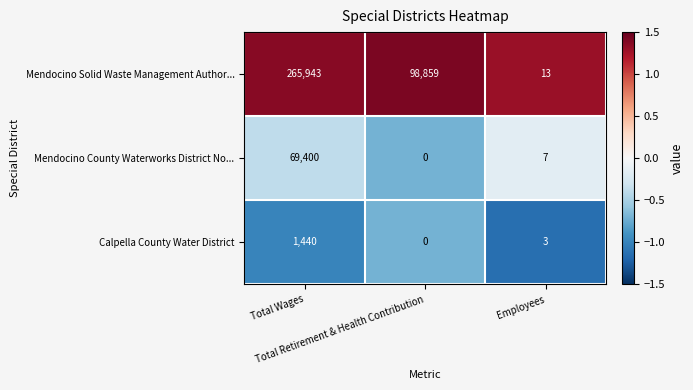

Which series has the largest total across all categories?

Mendocino Solid Waste Management Author...